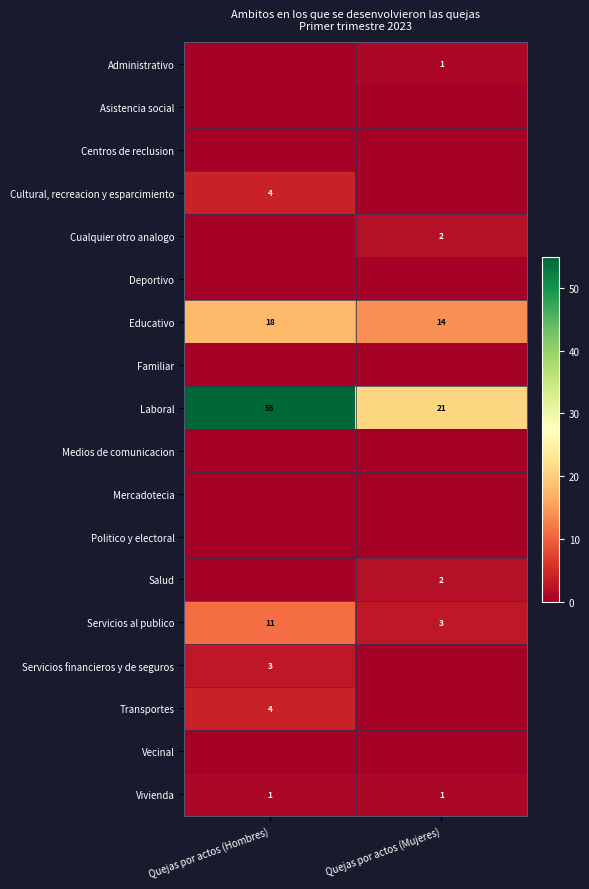

What is the spread (max minus min) of values at Quejas por actos (Hombres)?

55